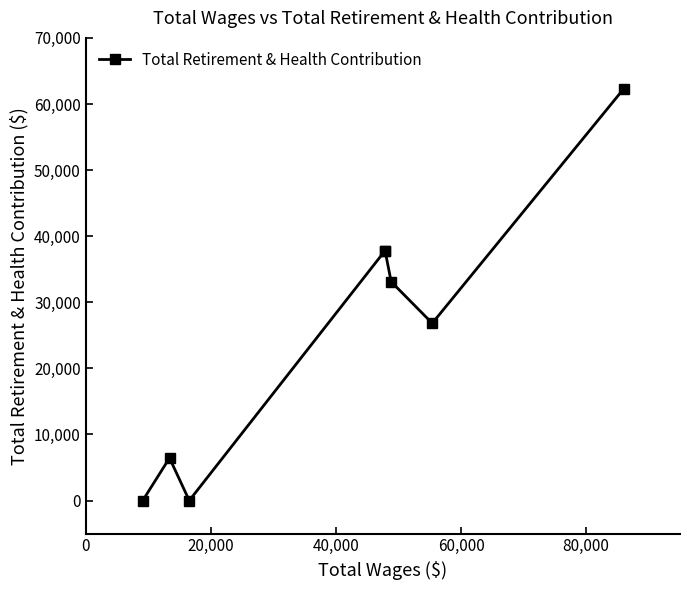

Reading left to right, list all the values displayed in this chart.

0	6438	0	37789	37789	33105	26822	62332